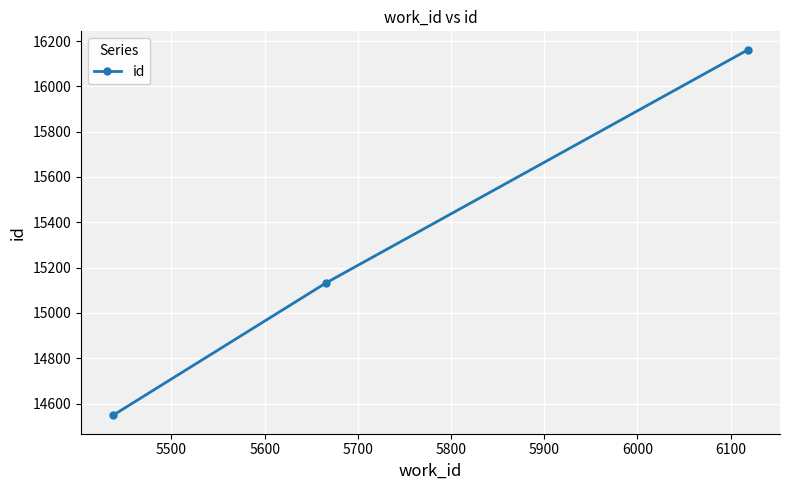

What is the average value?

15281